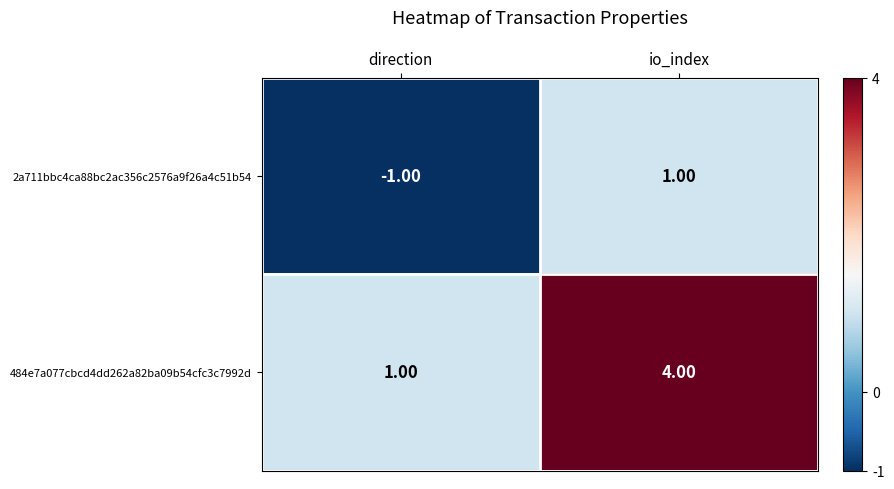

Which series has the largest total across all categories?

484e7a077cbcd4dd262a82ba09b54cfc3c7992d